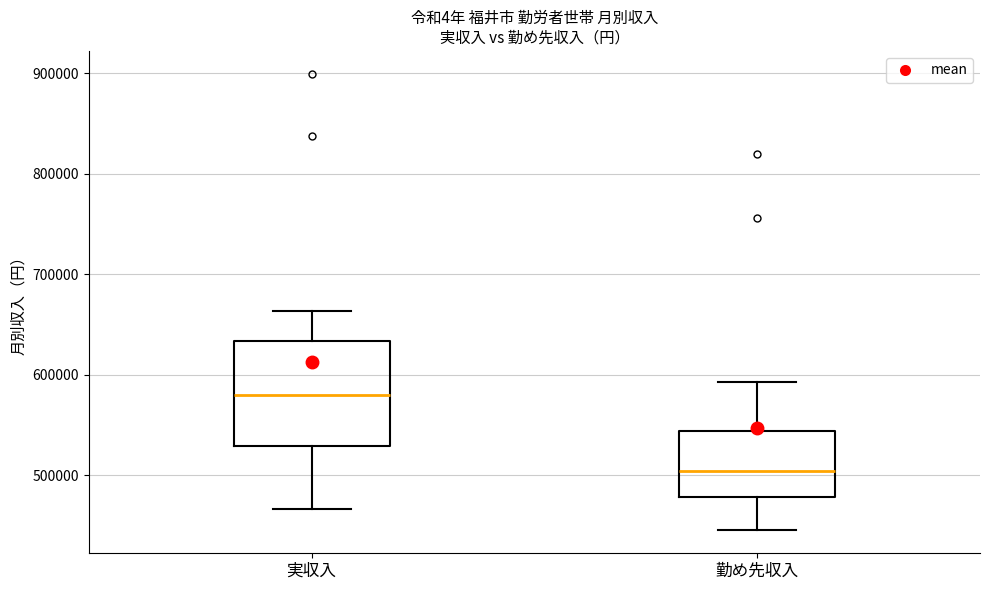

Reading left to right, read every box against the y-axis: the position of its median line, the range the box covers, and the ends of its whiskers. The values are not printed on the chart, so give them approximately, as read against the axis.

実収入: median 580000, box 530000 to 630000, whiskers 470000 to 660000
勤め先収入: median 500000, box 480000 to 540000, whiskers 450000 to 590000